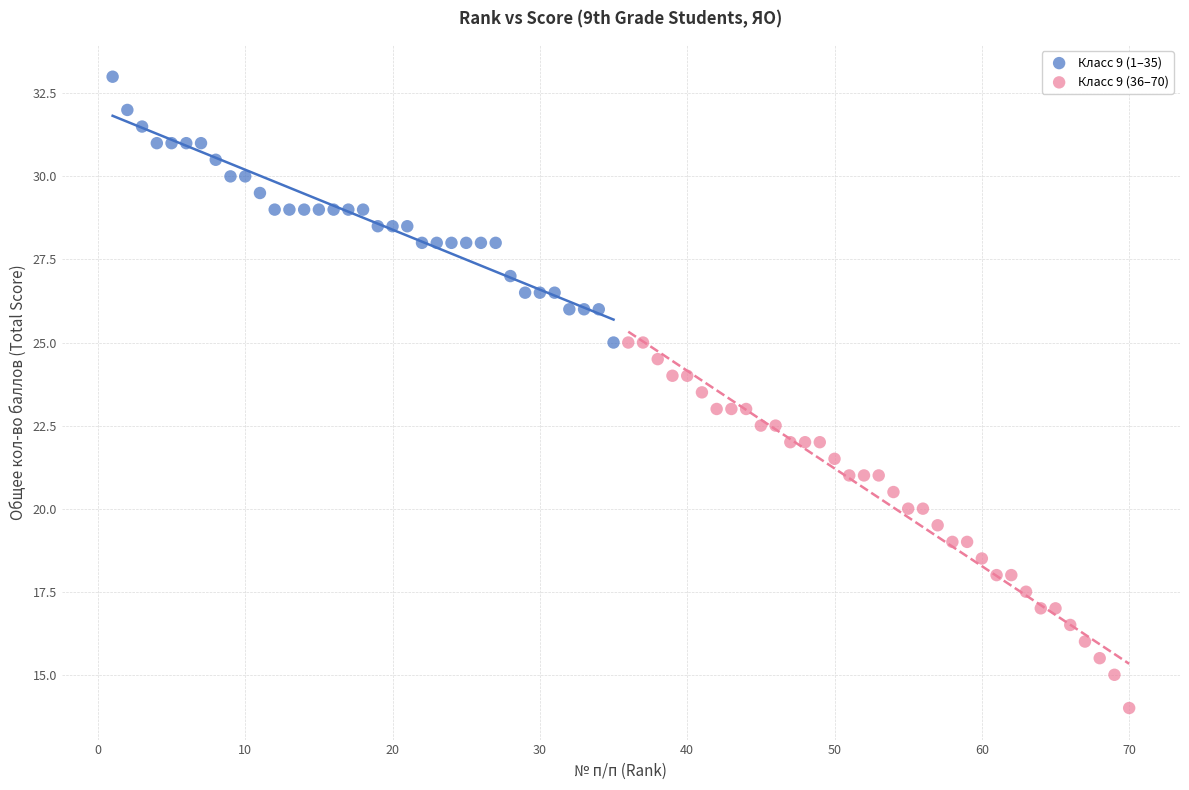

Which series has the largest Y range (max minus min)?

Класс 9 (36–70)